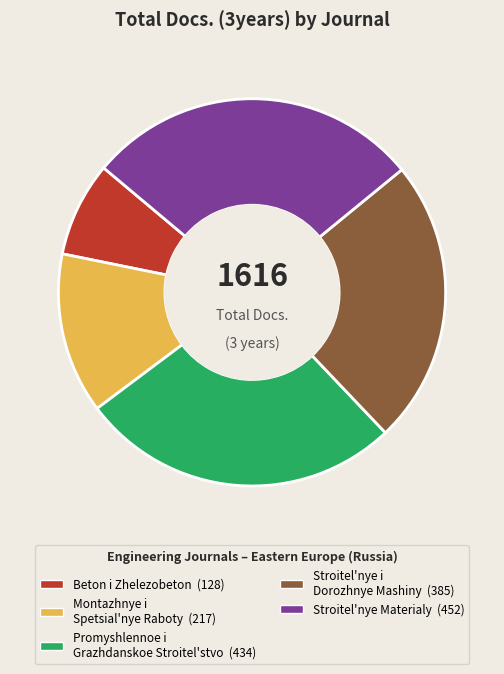

Which has a higher value, Stroitel'nye i Dorozhnye Mashiny or Beton i Zhelezobeton?

Stroitel'nye i Dorozhnye Mashiny